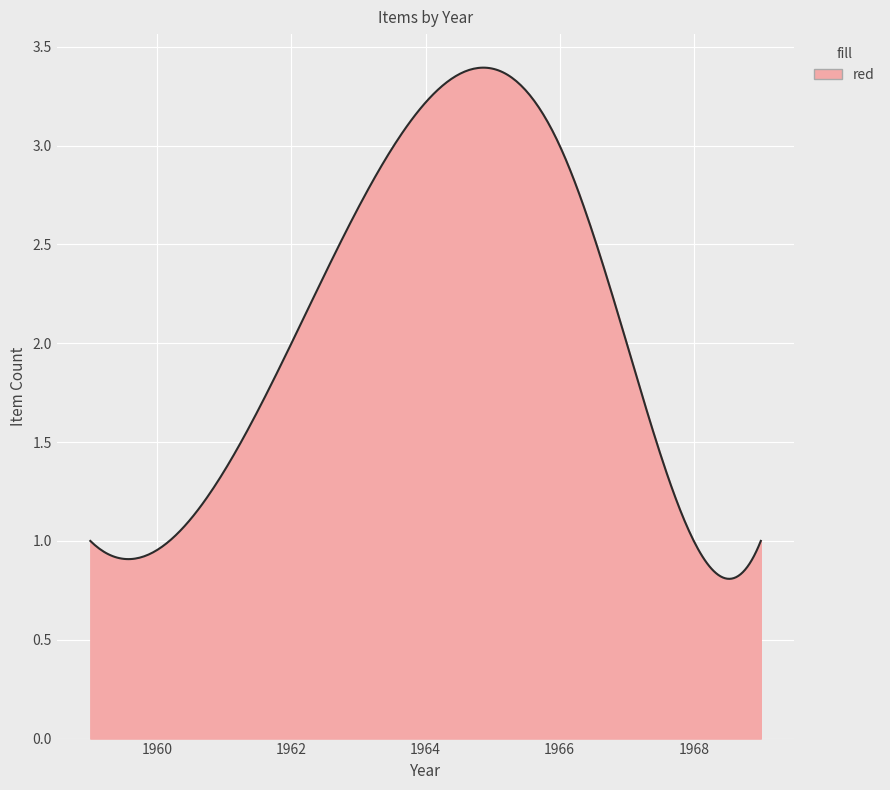

Does the chart display data point markers on the line(s)?

No